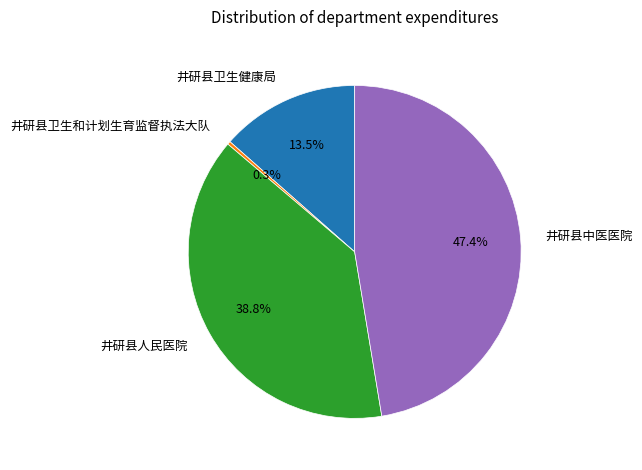

Does 井研县人民医院 account for over 50% of the chart?

No